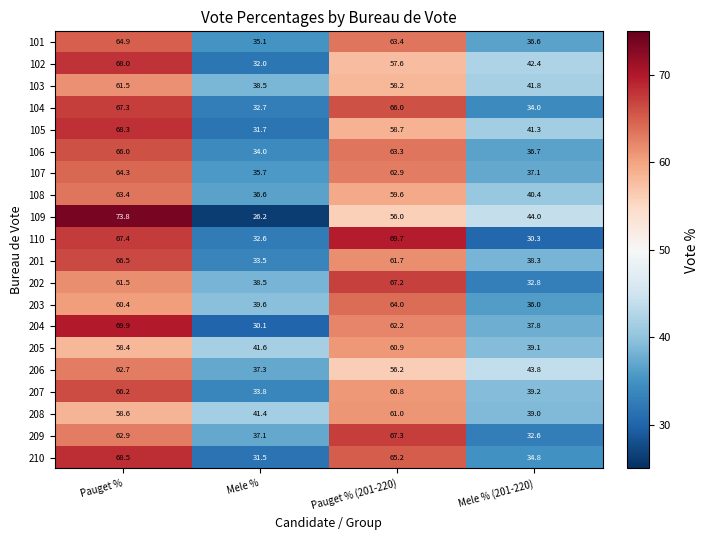

Which series has the largest range (max minus min)?

109